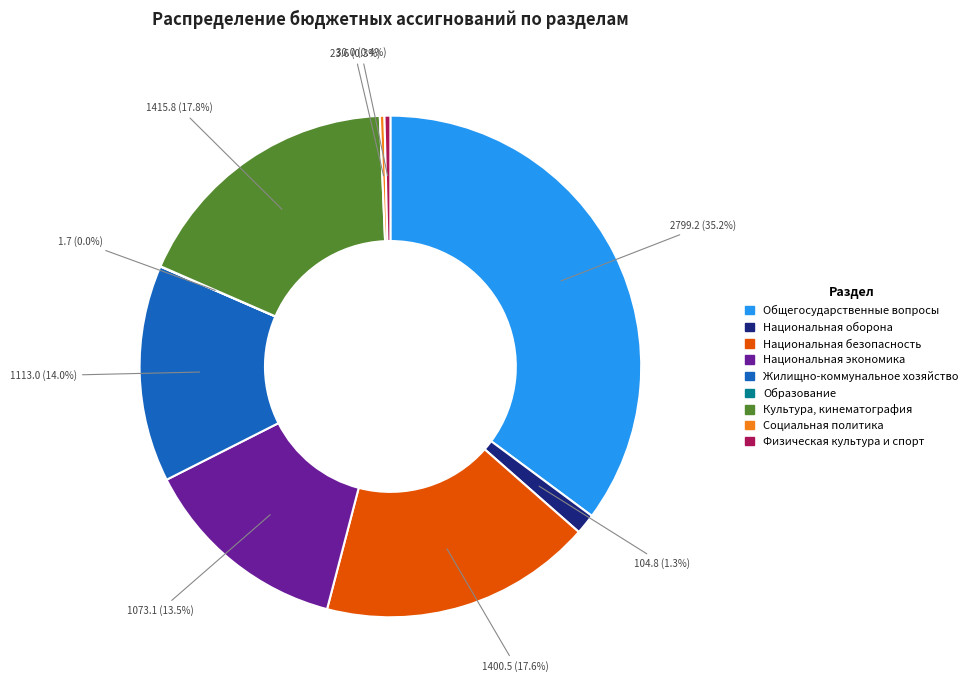

To the nearest percent, what is the combined percentage of Национальная безопасность and Культура, кинематография?

35%